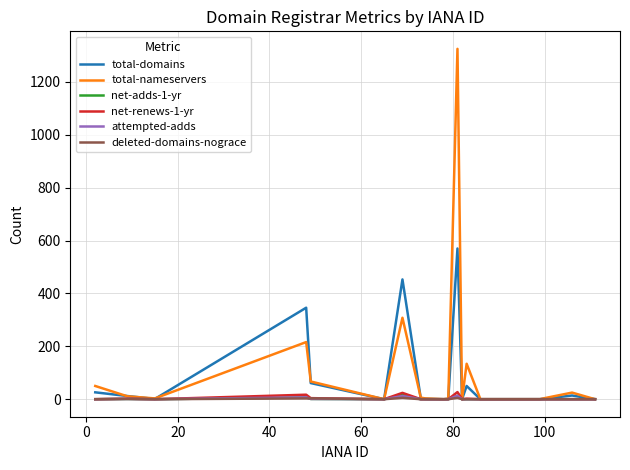

Which series has the widest spread of values?

total-nameservers